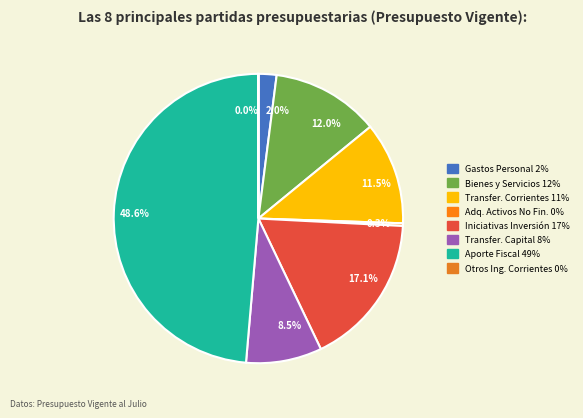

Between 17.1% and 48.6%, which is larger?

48.6%